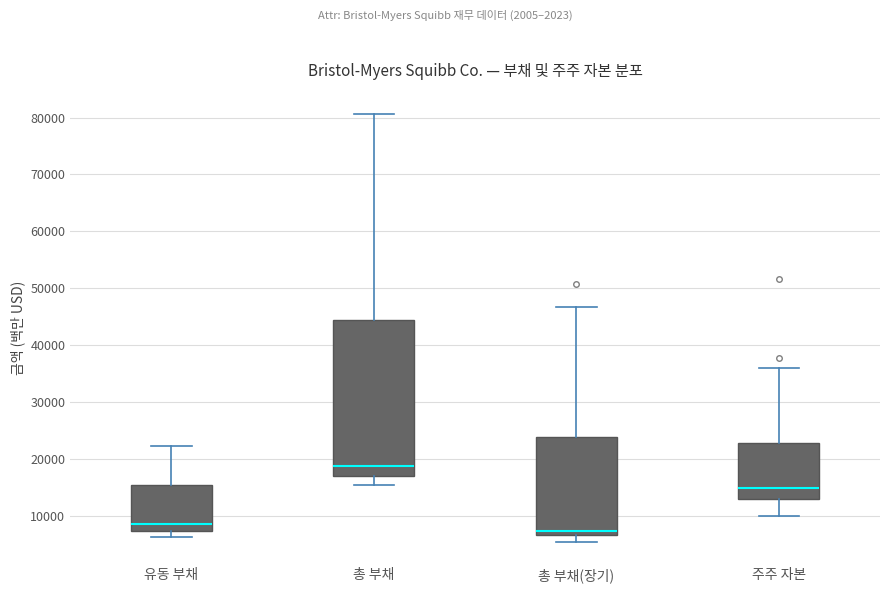

Reading left to right, transcribe this box plot: for each box, give where its median line is, the range the box spans, and where its two whiskers end, as read against the y-axis. The values are not printed on the chart, so give them approximately, as read against the axis.

유동 부채: median 9000, box 7000 to 15000, whiskers 6000 to 22000
총 부채: median 19000, box 17000 to 45000, whiskers 15000 to 81000
총 부채(장기): median 7000 (just above the box's lower edge), box 7000 to 24000, whiskers 5000 to 47000
주주 자본: median 15000, box 13000 to 23000, whiskers 10000 to 36000